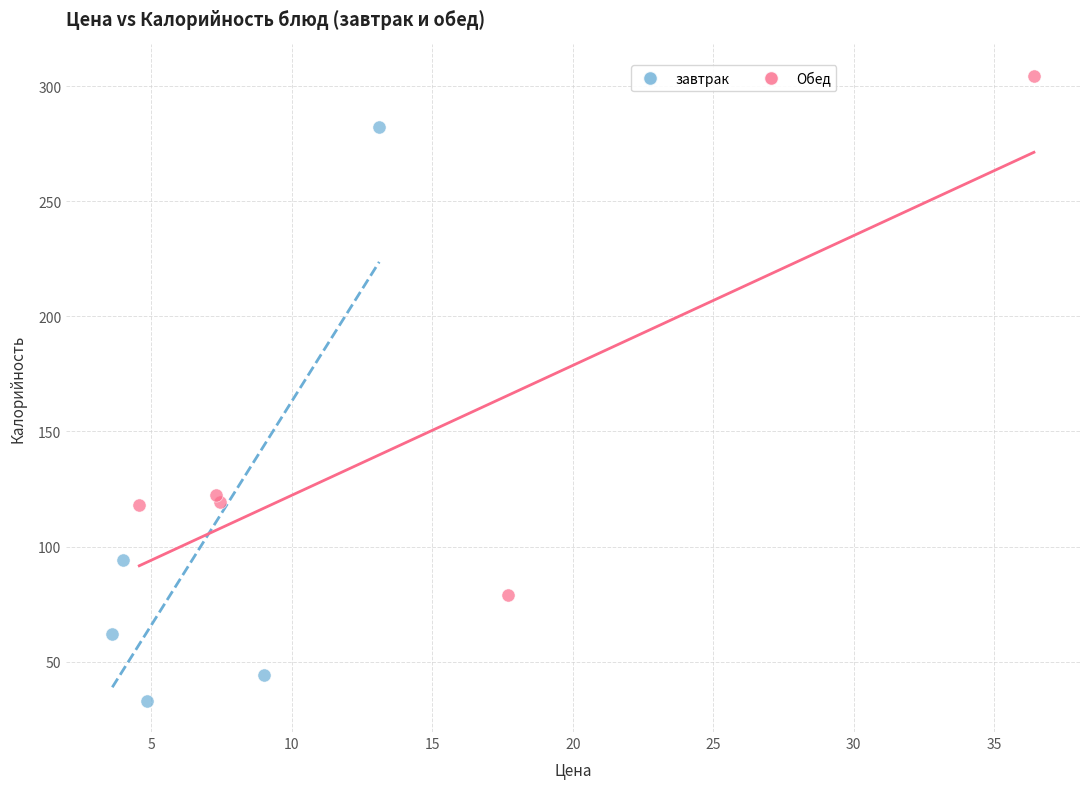

What are all the series names shown in the legend?

завтрак, Обед